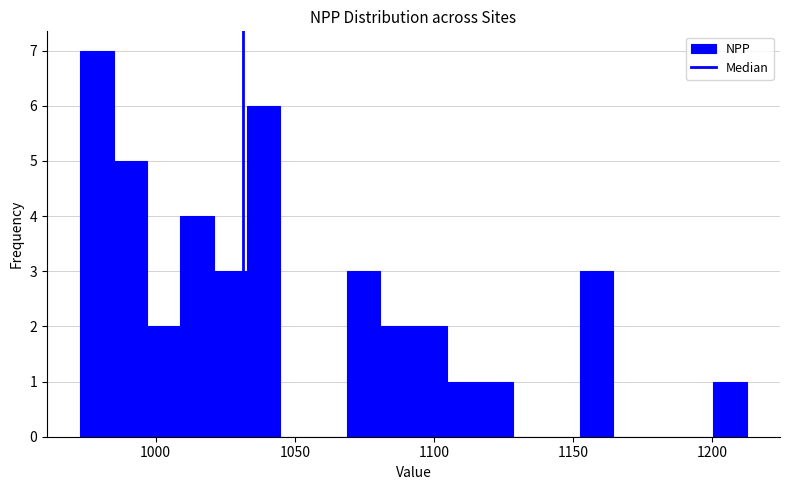

Around what value on the x-axis is the tallest bar? Give the approximate position of its centre, as read against the axis.

980